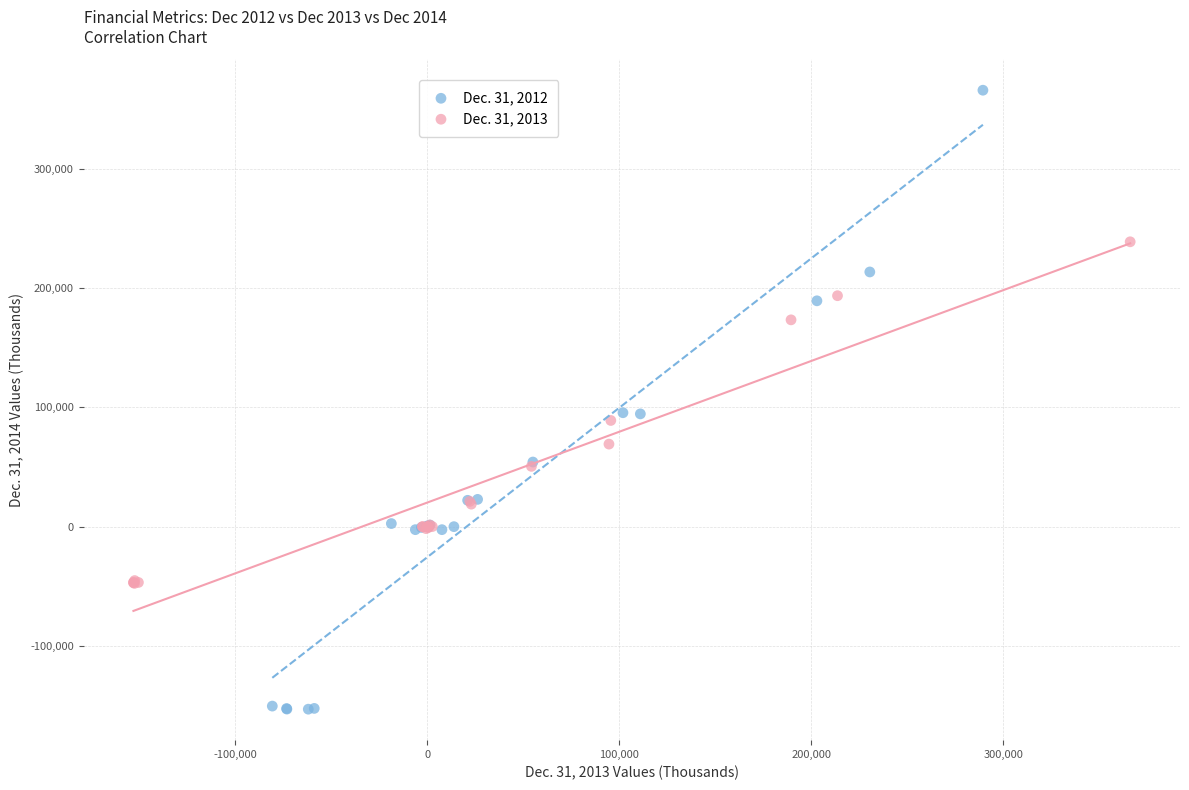

What are all the series names shown in the legend?

Dec. 31, 2012, Dec. 31, 2013